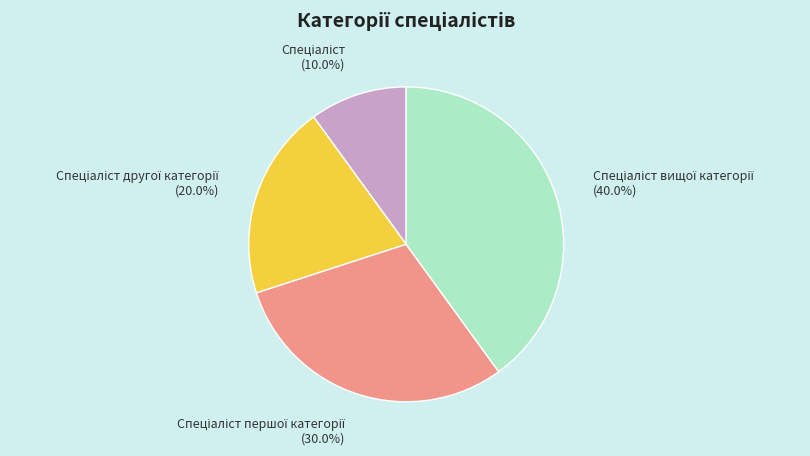

Does any single category account for the majority?

No